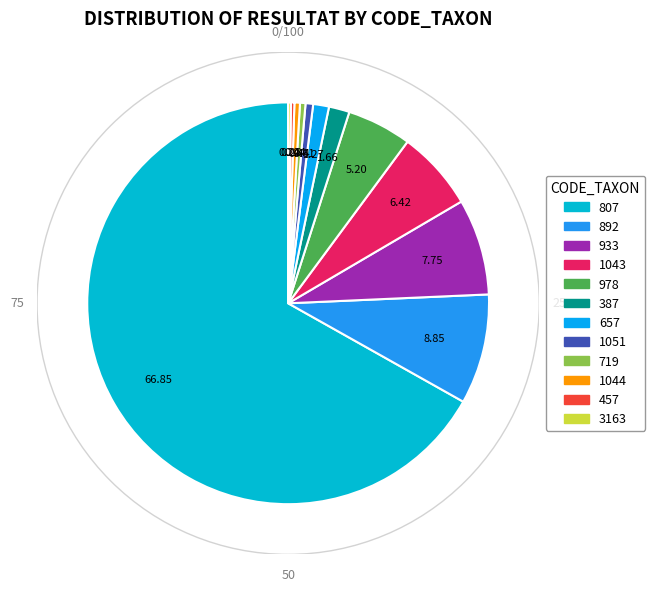

Which category has the smallest portion of the pie?

3163